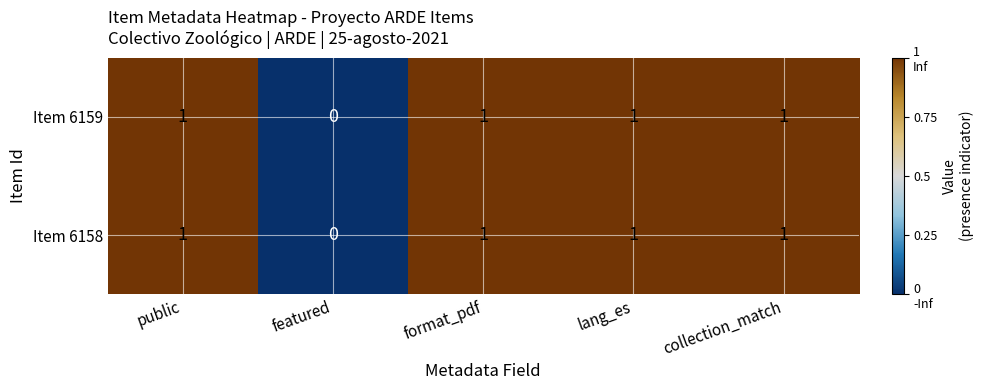

How many data points does each series have?

5